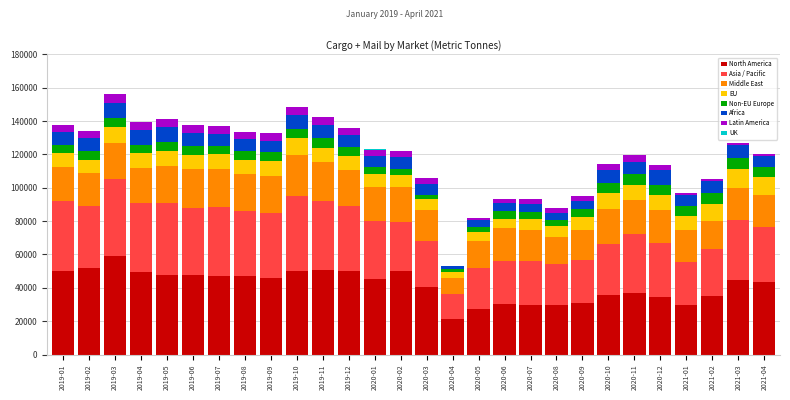

Which category has the highest value in the North America series?

2019-03